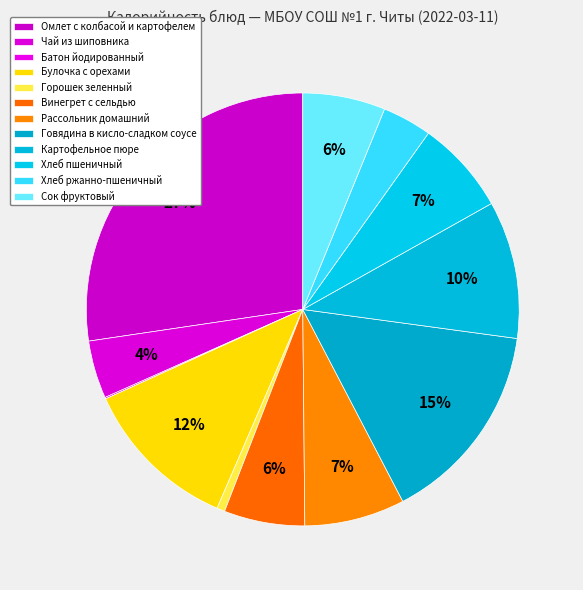

Is there a majority slice in this chart?

No